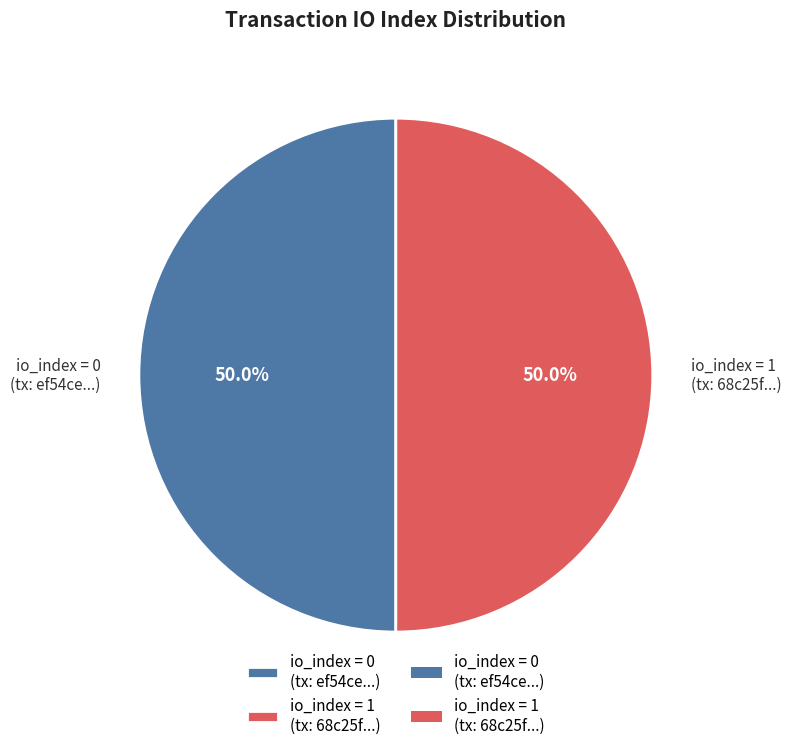

Approximately how many times larger is the value at io_index = 0 (tx: ef54ce...) compared to io_index = 1 (tx: 68c25f...)?

1.0